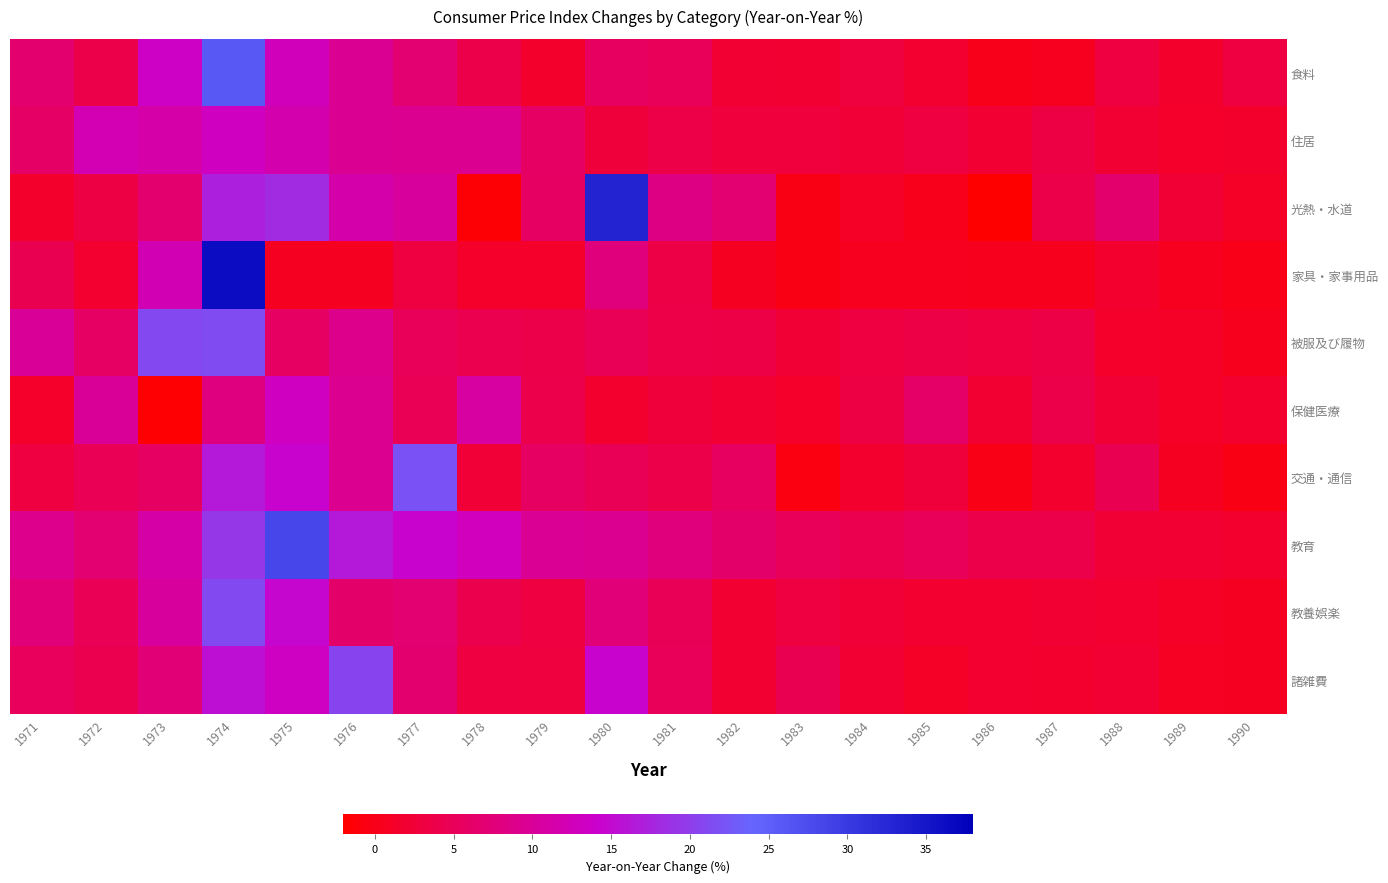

What is the spread (max minus min) of values at 1989?

1.7